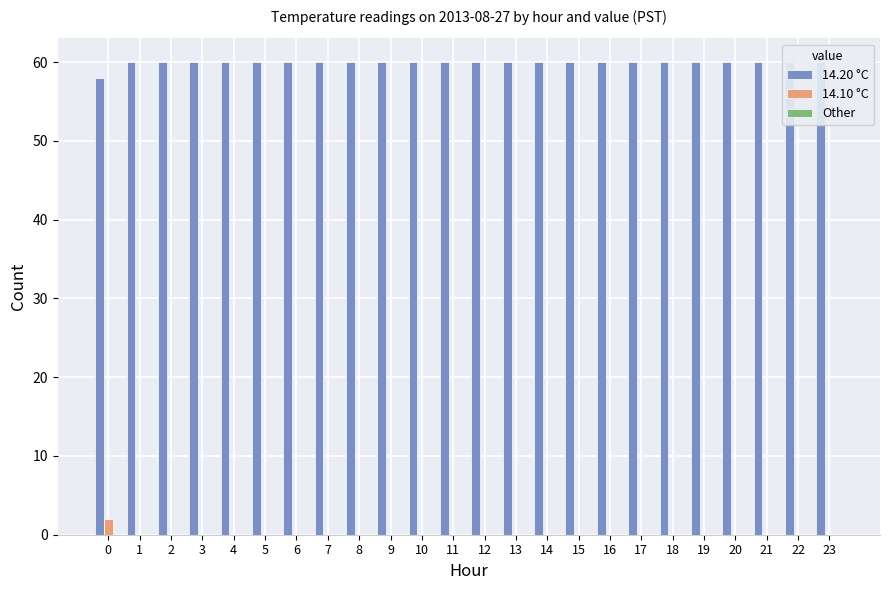

How many bars are there in each group?

3